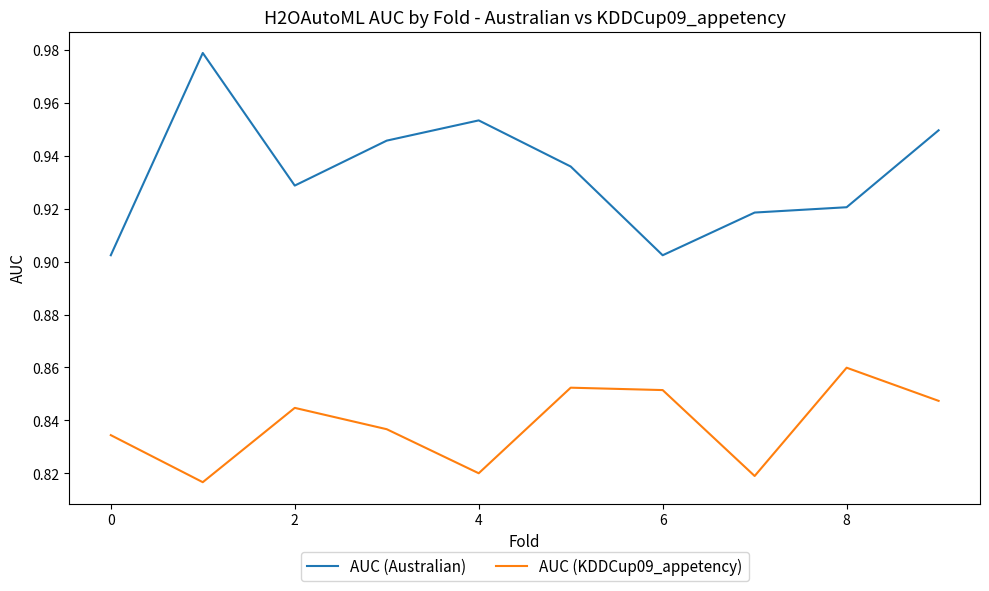

True or false: AUC (KDDCup09_appetency) and AUC (Australian) intersect in this chart.

False